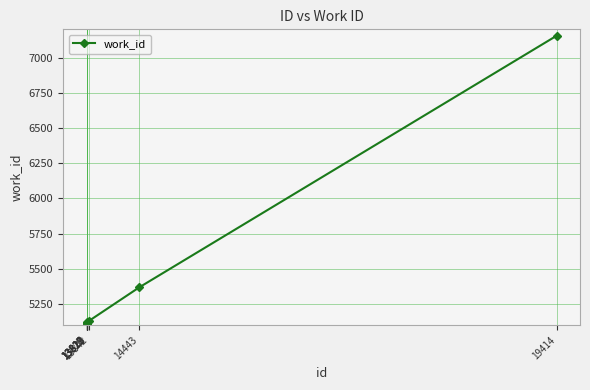

What is the sum of all values?

48356